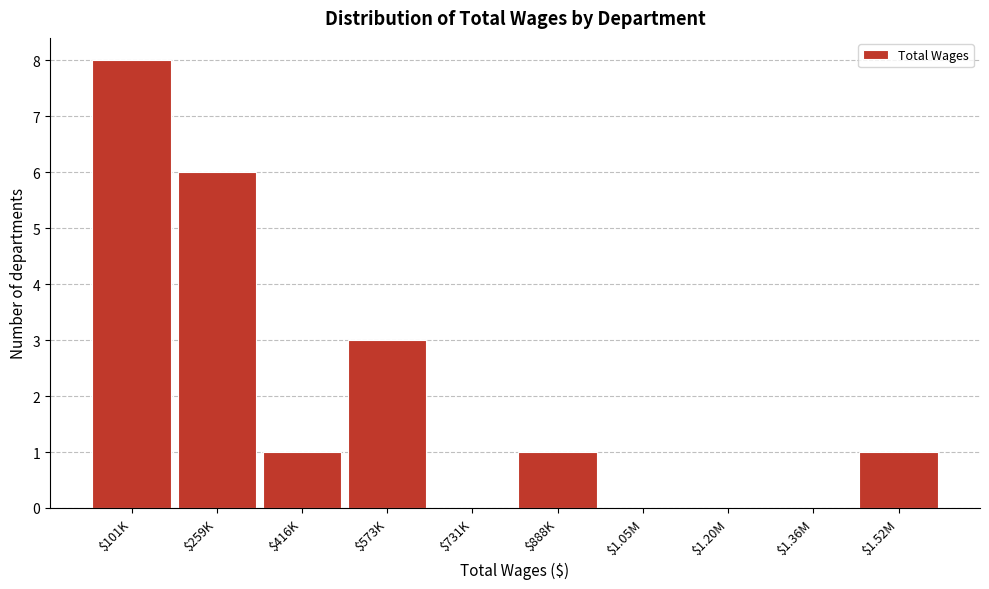

What is the sum of all values?

20